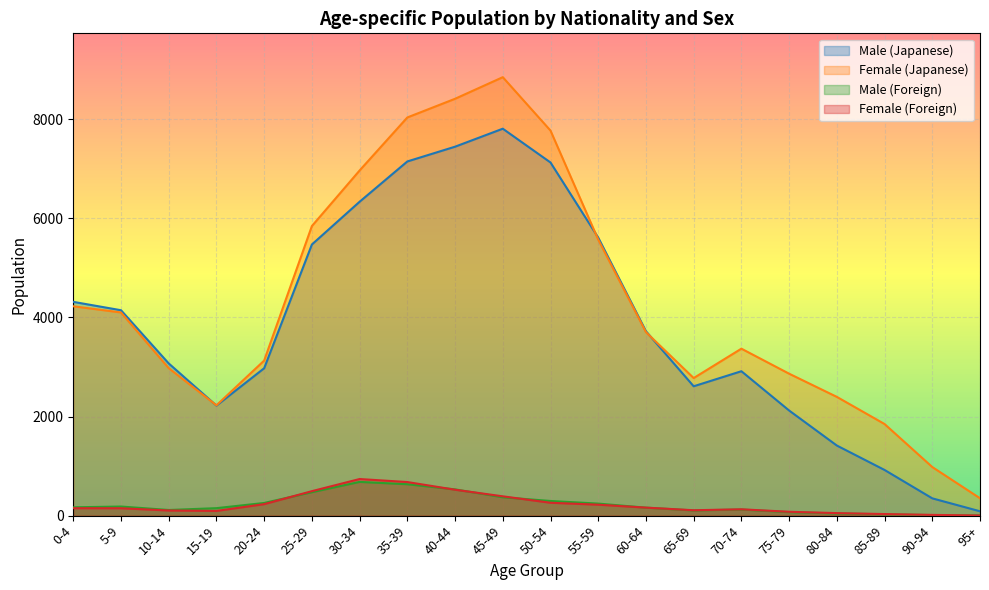

What is the highest value of the Female (Foreign) series?

739